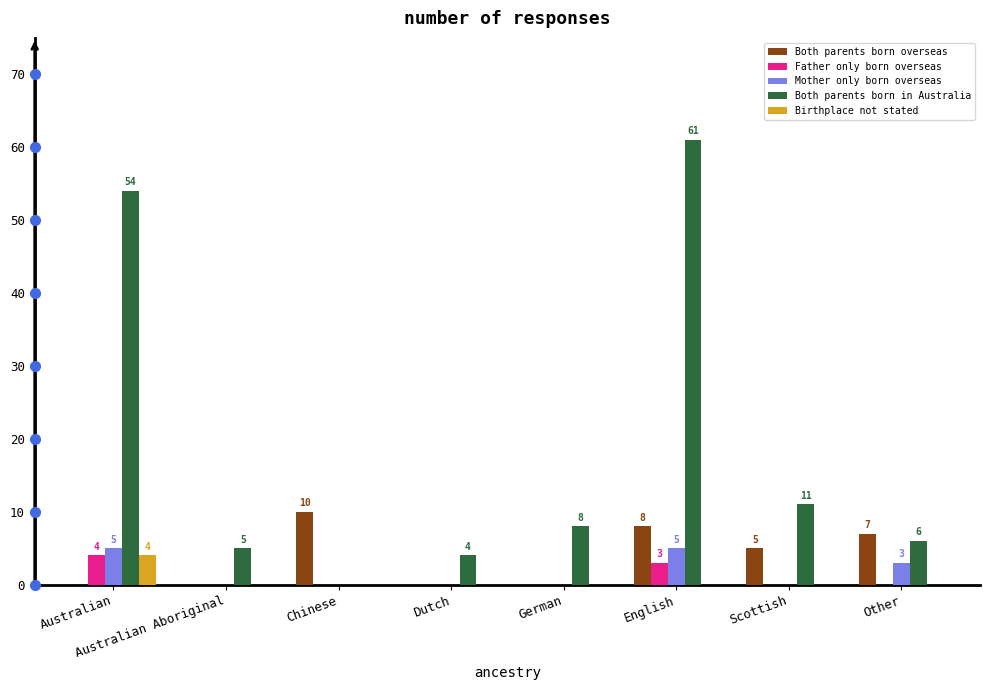

At which label does Both parents born overseas reach its peak?

Chinese